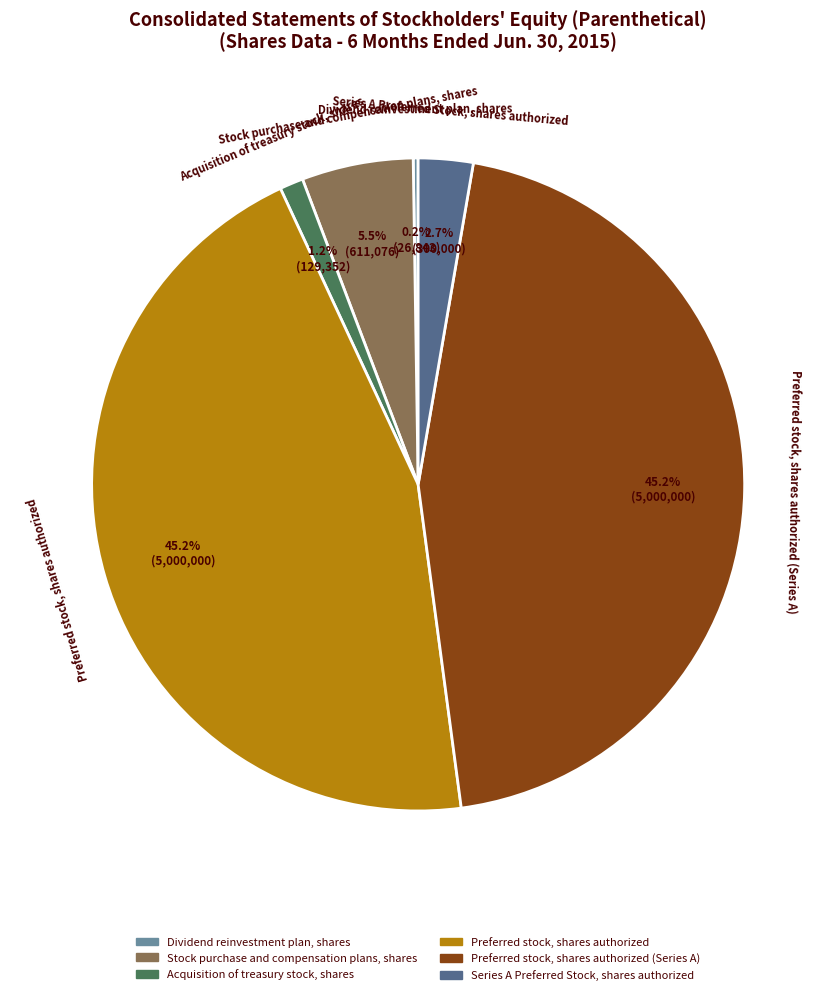

Is there any slice that represents more than half of the pie?

No